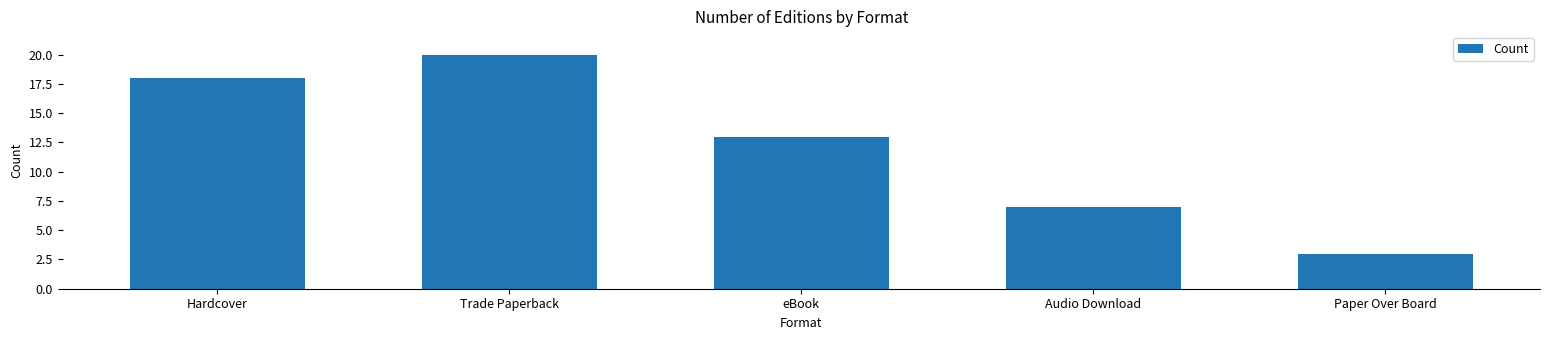

Are the bars grouped side by side (vs. stacked)?

No